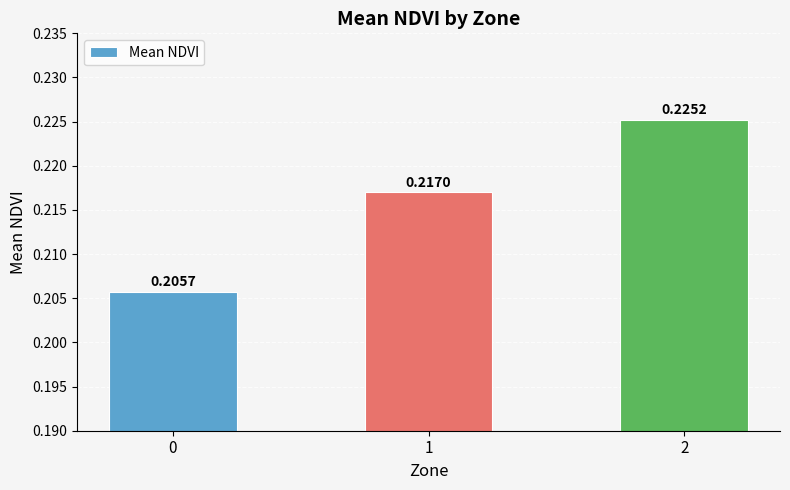

True or false: the data shows 0.3 at 1.

False